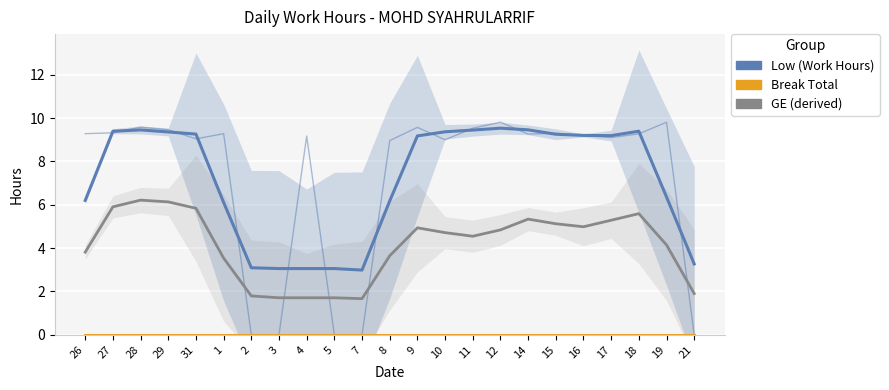

How many interior local valleys does the GE (derived) series have?

3